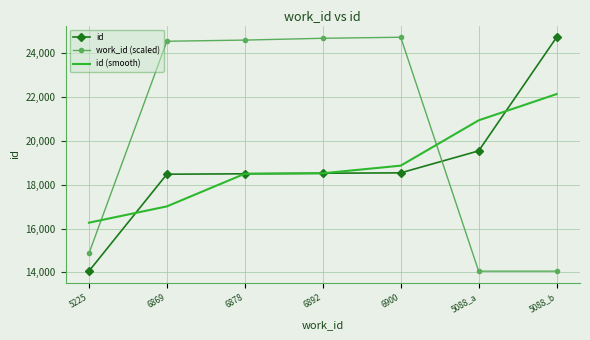

How many distinct data groups are displayed?

3